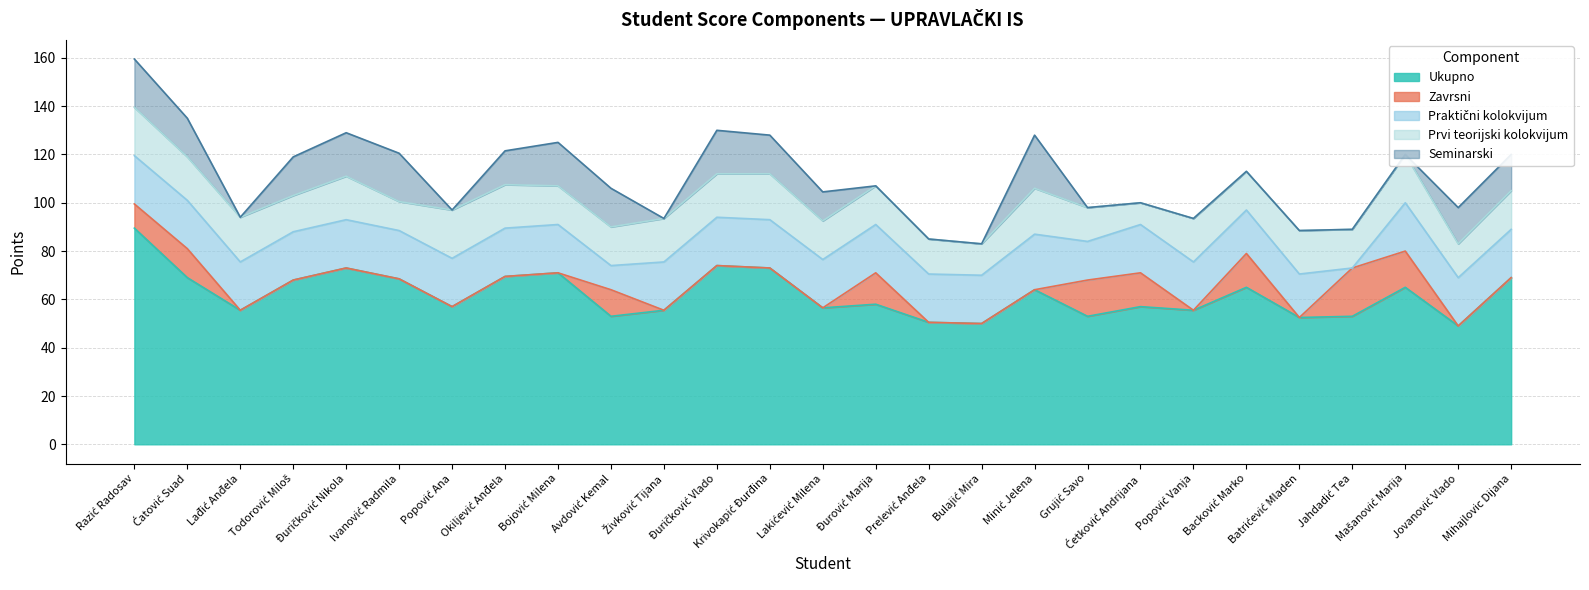

At which category is the sum across all series the highest?

Razić Radosav